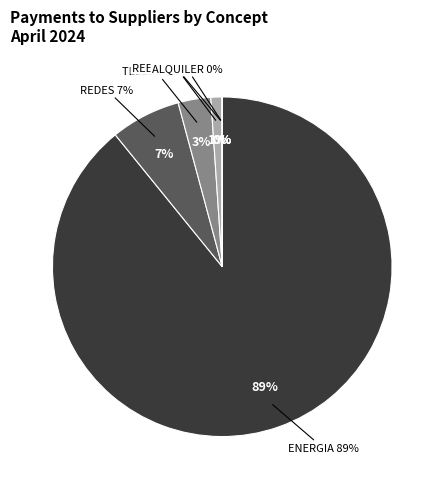

Rank the categories by value from lowest to highest.

ALQUILER VEHICULOS, REEMBOLSOS, MERCADEO, TELECOMUNICACIONES, REDES, ENERGIA